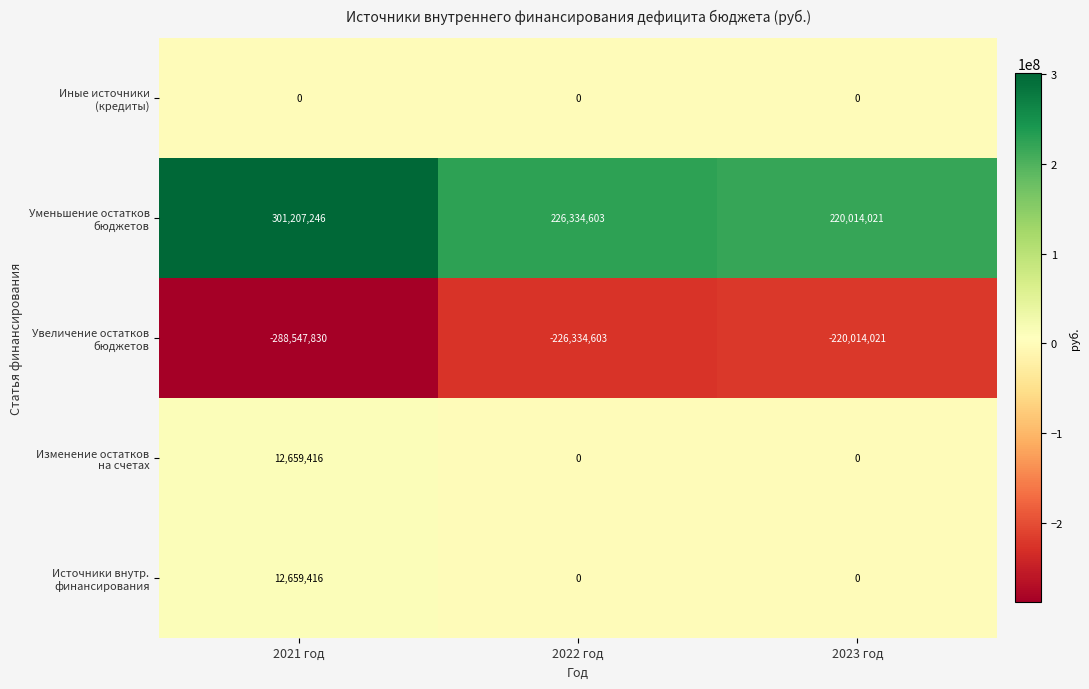

What is the spread (max minus min) of values at 2022 год?

452669206